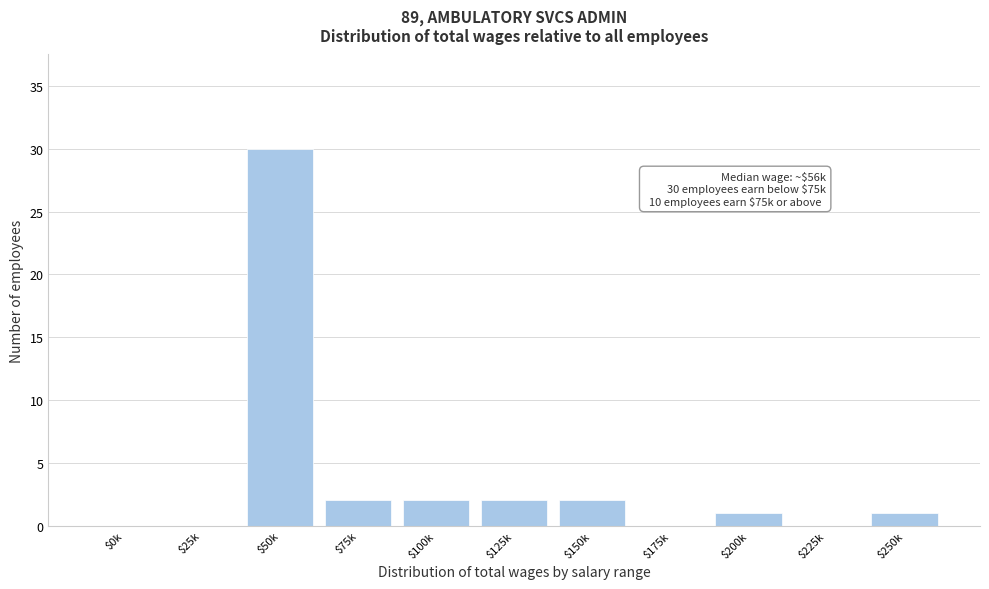

The value at $50k is 30. True or false?

True